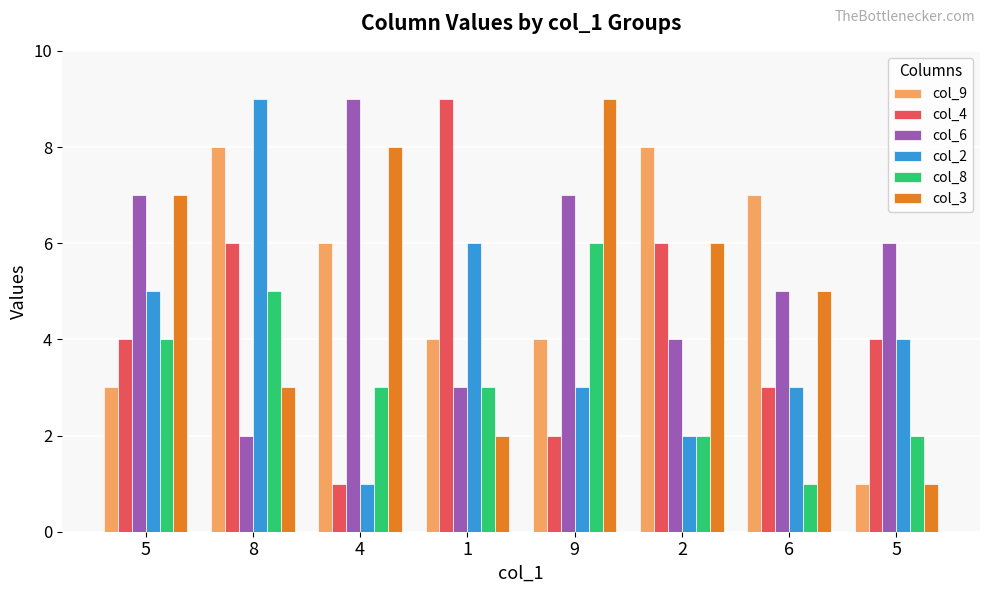

What are all the series names shown in the legend?

col_9, col_4, col_6, col_2, col_8, col_3